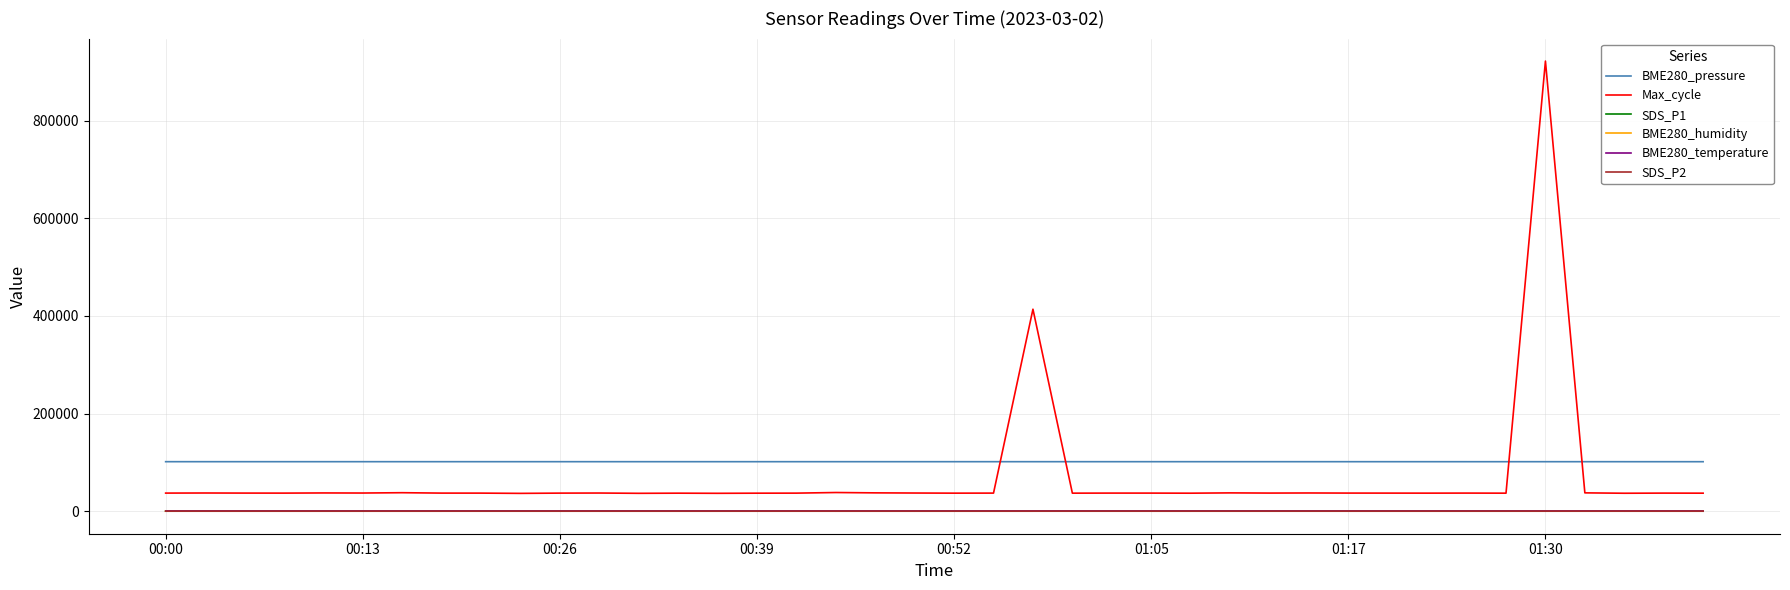

True or false: SDS_P1 and SDS_P2 intersect in this chart.

False